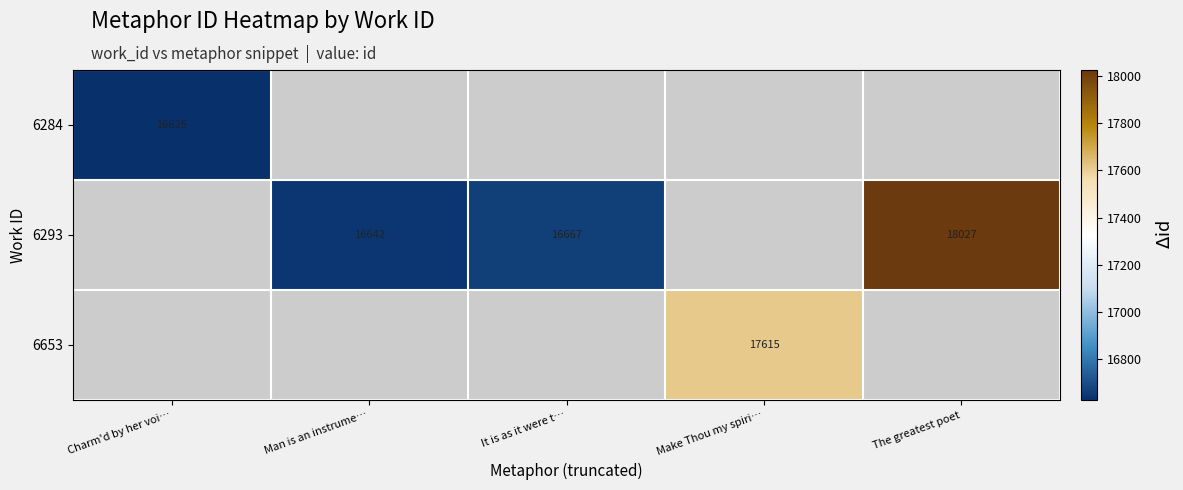

True or false: 6293 has a value of 10988 at The greatest poet.

False